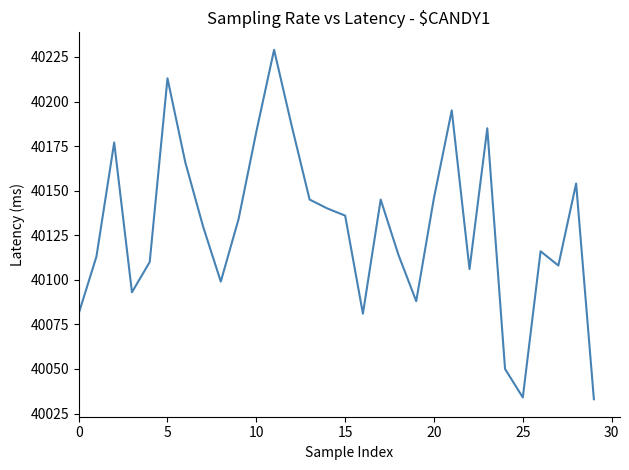

What is the difference between the maximum and minimum values?

196